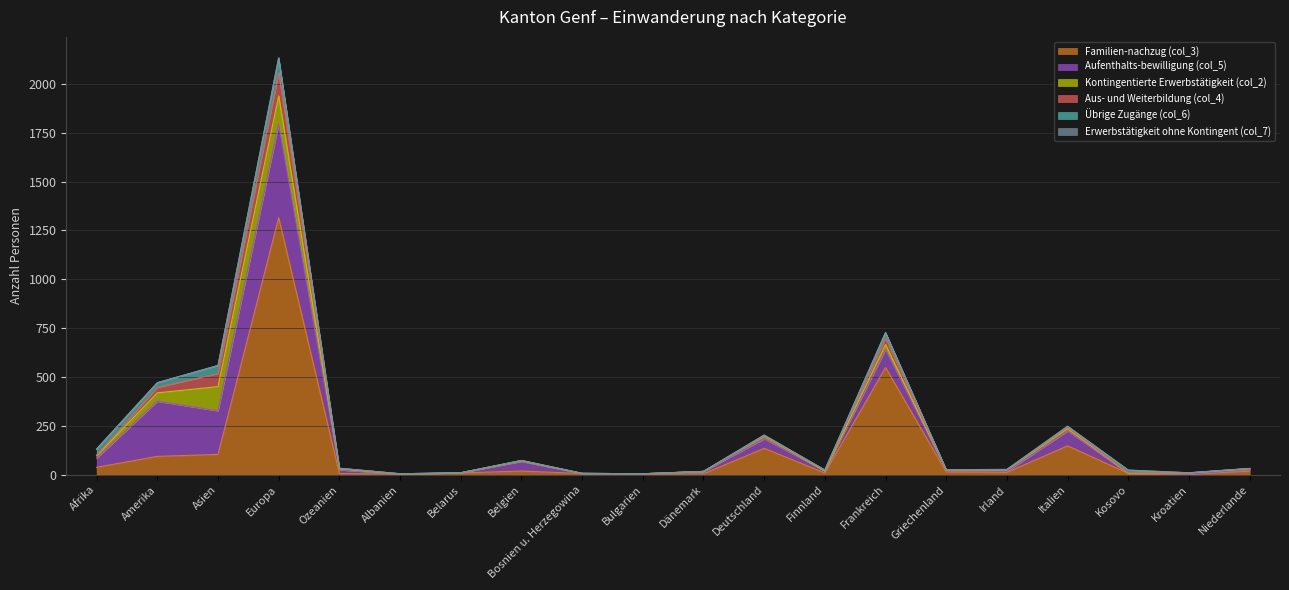

What is the label of the 11th point from the right?

Bulgarien